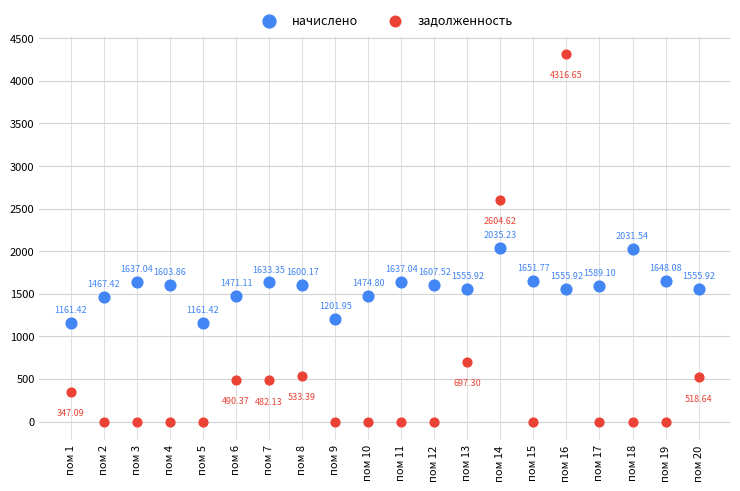

Which series reaches the maximum Y coordinate?

задолженность